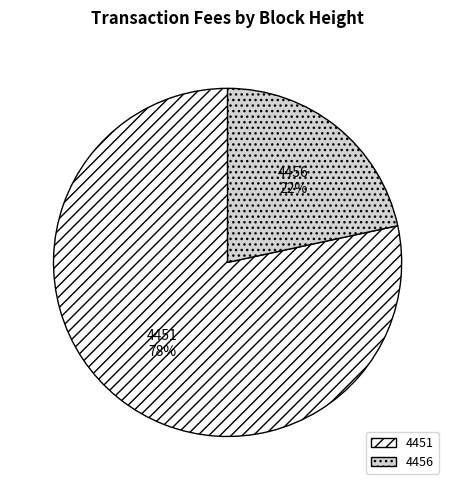

To the nearest percent, what portion does 4456 represent?

22%